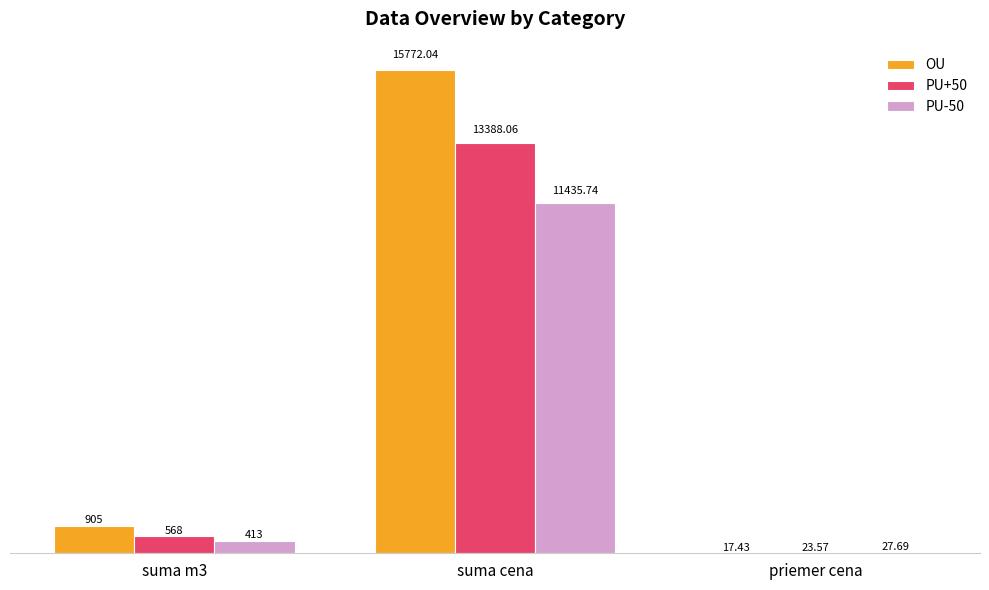

Is the value of PU+50 at priemer cena greater than the value of PU-50 at suma m3?

No